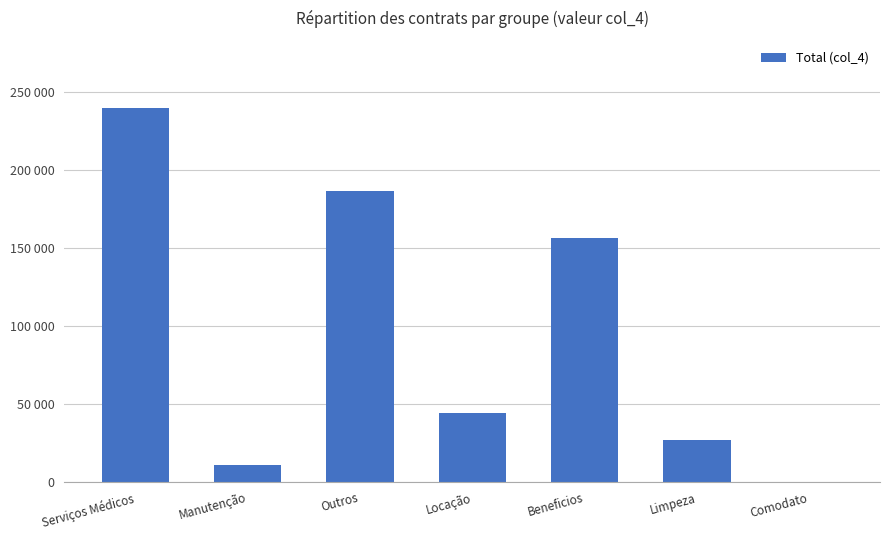

Where does the data first go above 44440?

Serviços Médicos